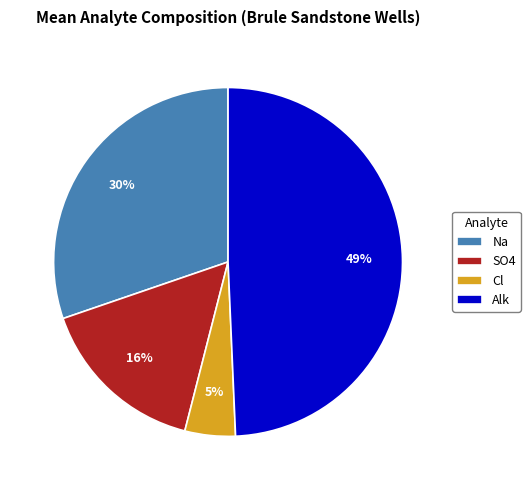

Which slice is the largest?

Alk